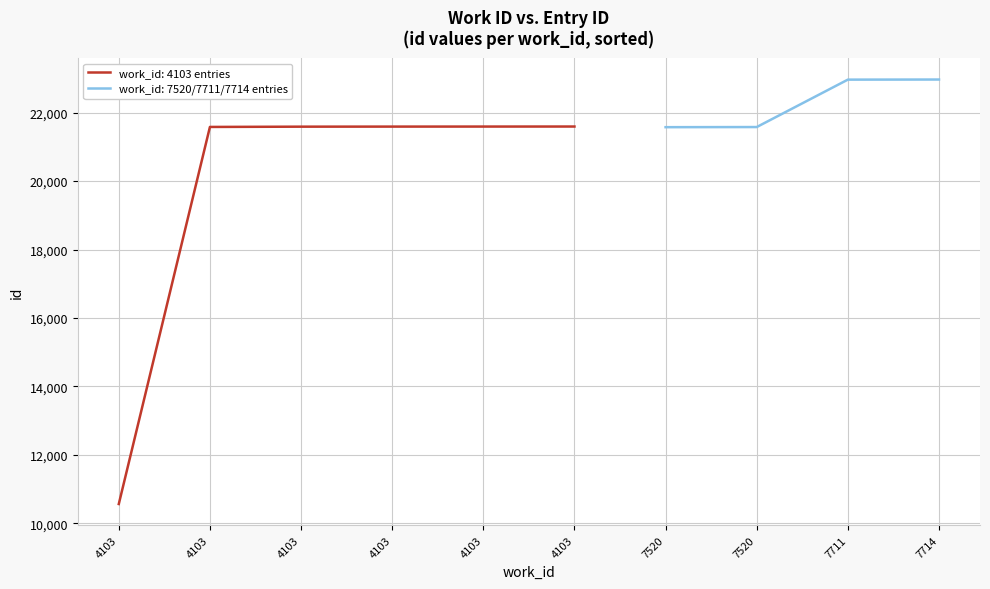

Reading left to right, extract all data points from this chart.

10560	21576	21580	21583	21591	21593	21594	21595	22966	22969